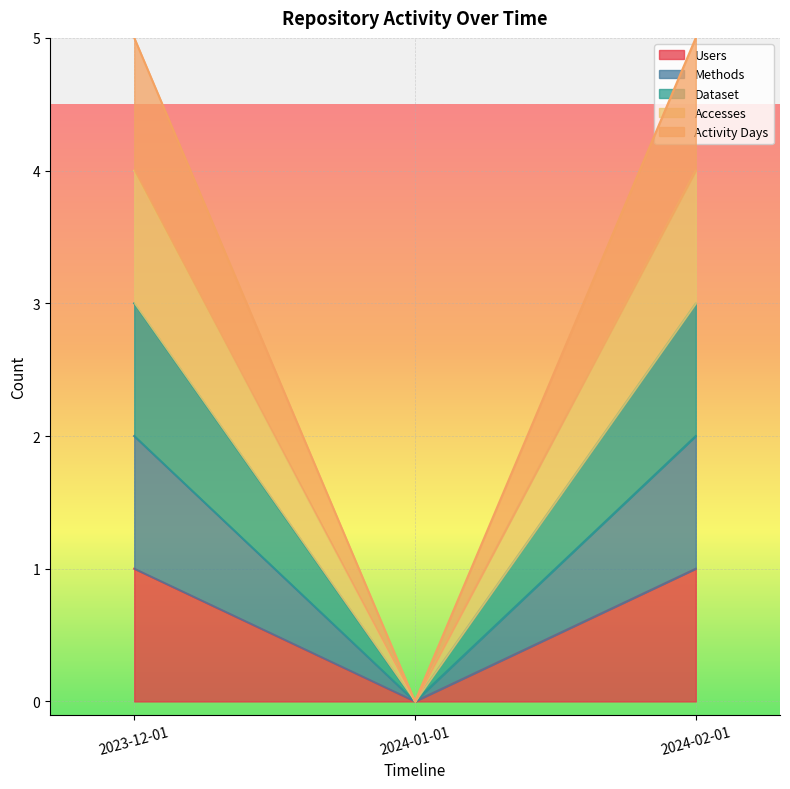

What are all the series names shown in the legend?

Users, Methods, Dataset, Accesses, Activity Days